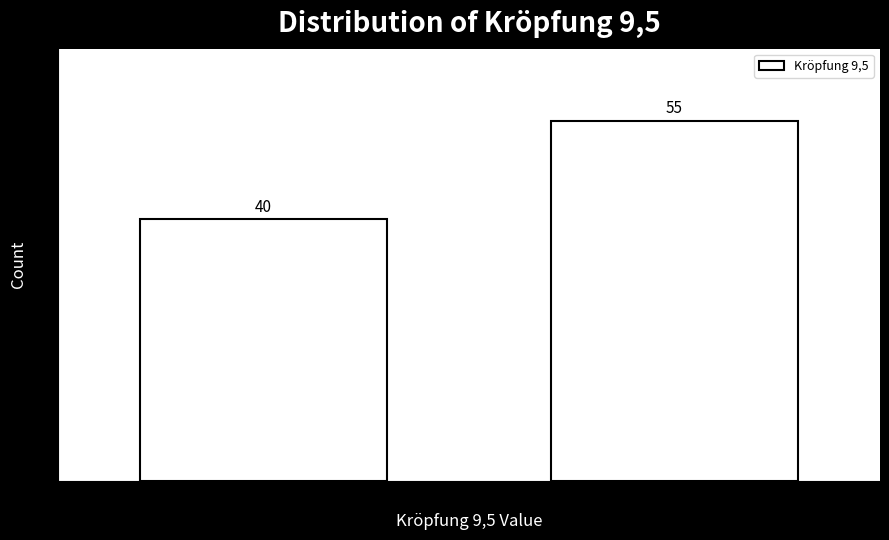

Reading left to right, what are all the values shown in this chart?

0=40	1=55